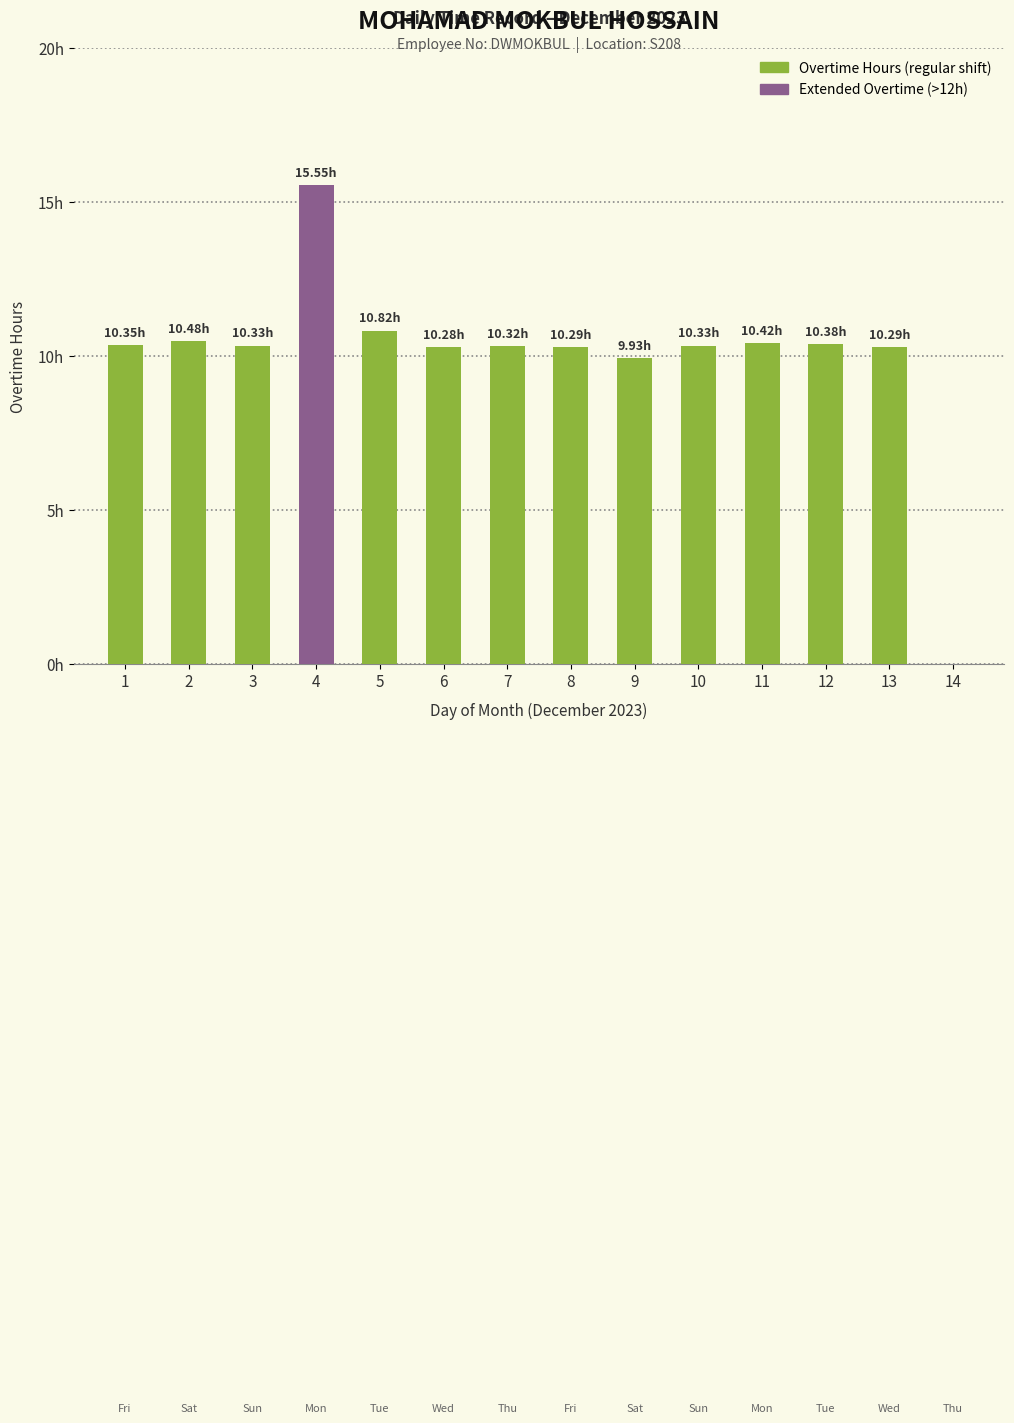

Reading right to left, what are all the values shown in this chart?

0.0	10.3	10.4	10.4	10.3	9.9	10.3	10.3	10.3	10.8	15.6	10.3	10.5	10.3